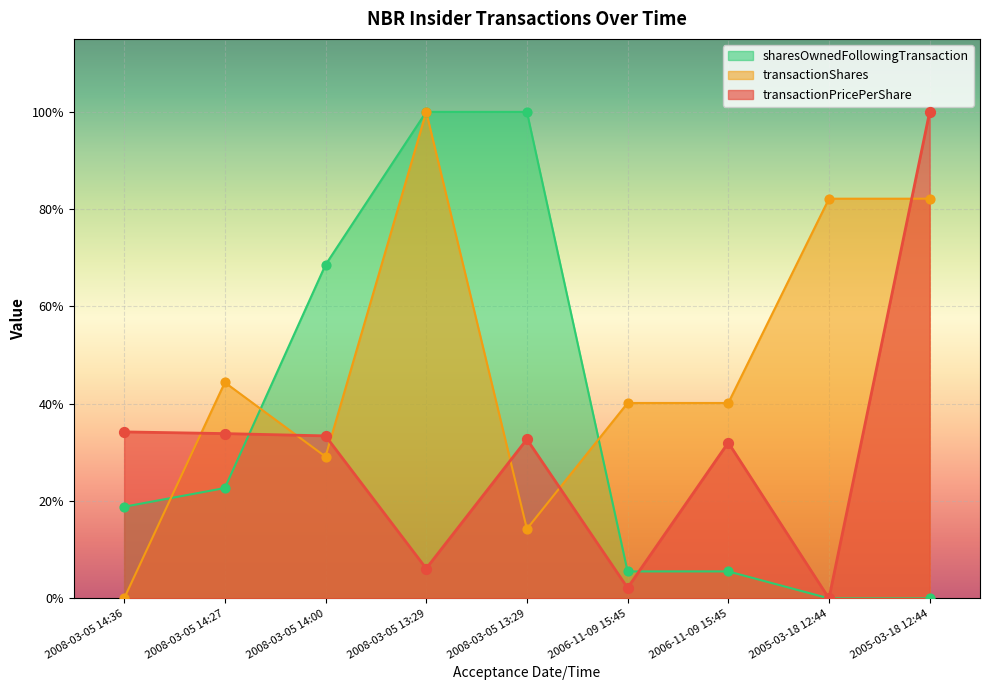

Which series has the largest Y range (max minus min)?

transactionPricePerShare